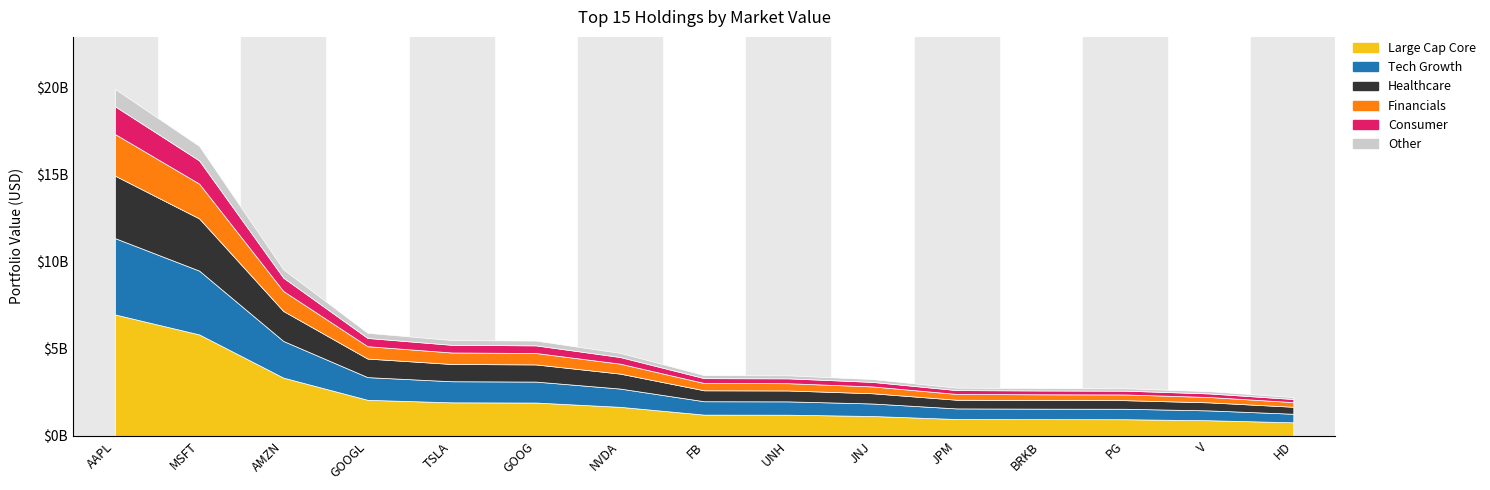

Read the value at AAPL, to the nearest 50.

19927106000